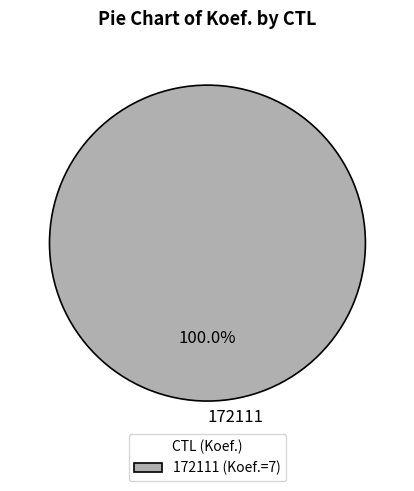

Which category accounts for the majority?

172111